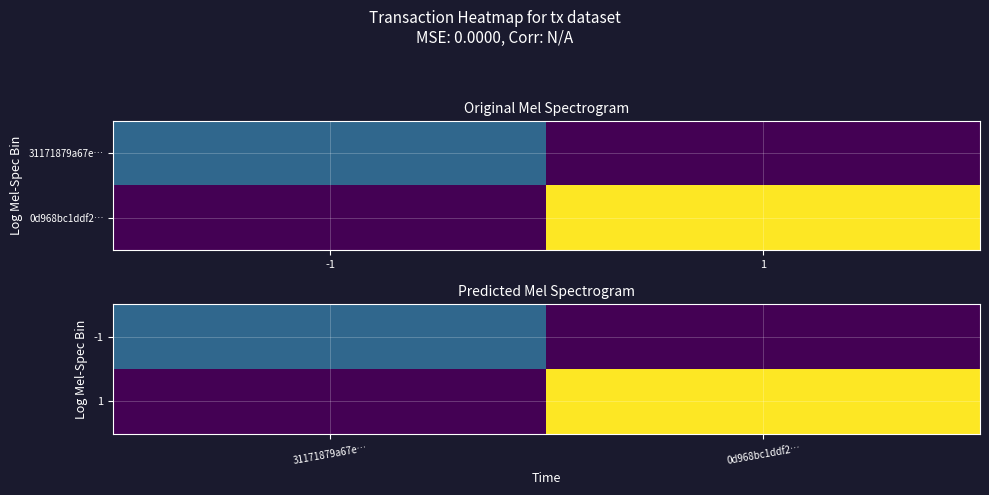

How many values in 1 are above zero?

1